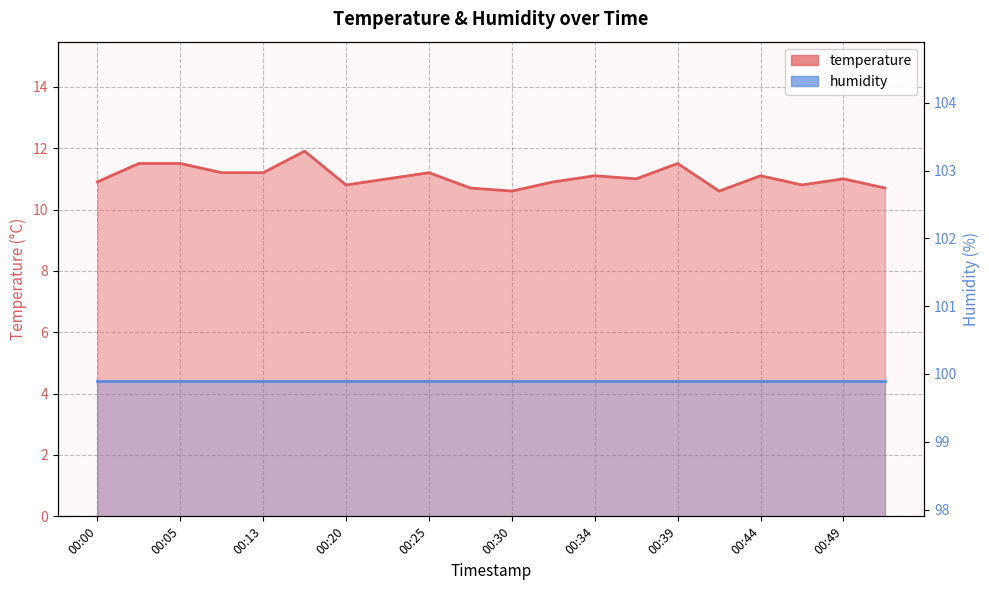

List the series in order of their overall mean, lowest first.

temperature, humidity